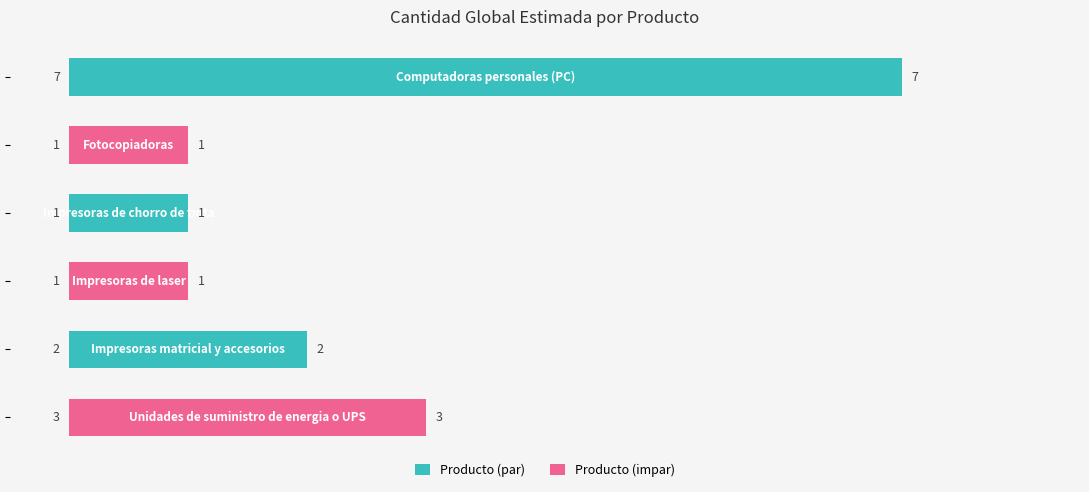

Count the number of categories in the chart.

6